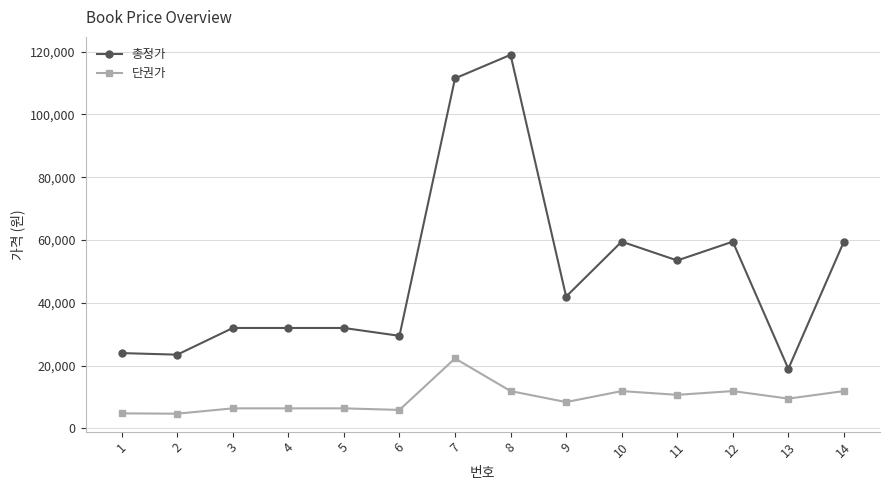

Which series has the largest range (max minus min)?

총정가